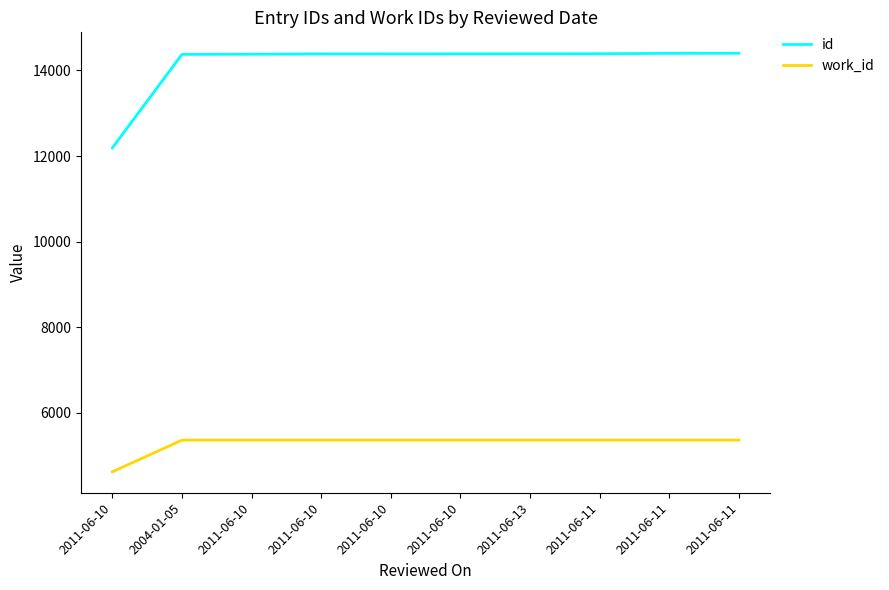

True or false: work_id and id intersect in this chart.

False